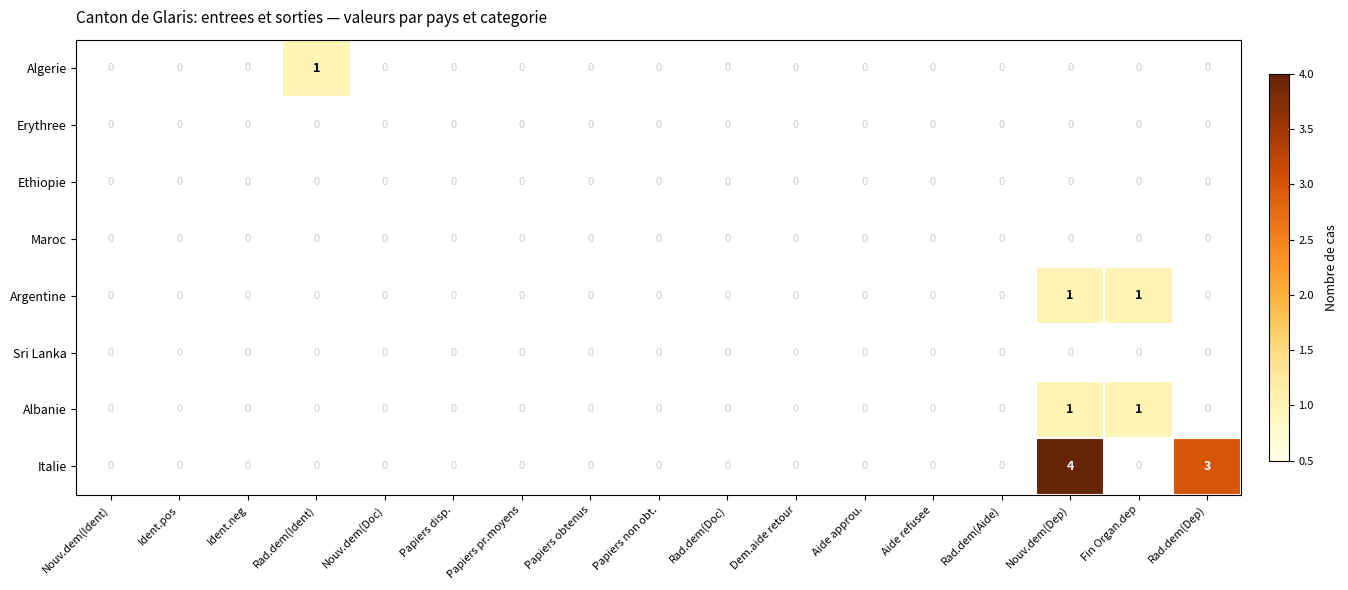

Which category has the highest value in the Algerie series?

Rad.dem(Ident)